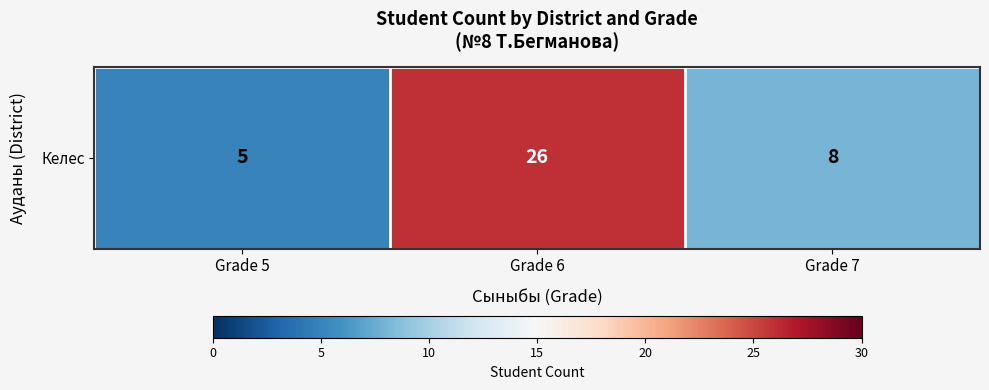

Reading left to right, extract all data points from this chart.

5	26	8